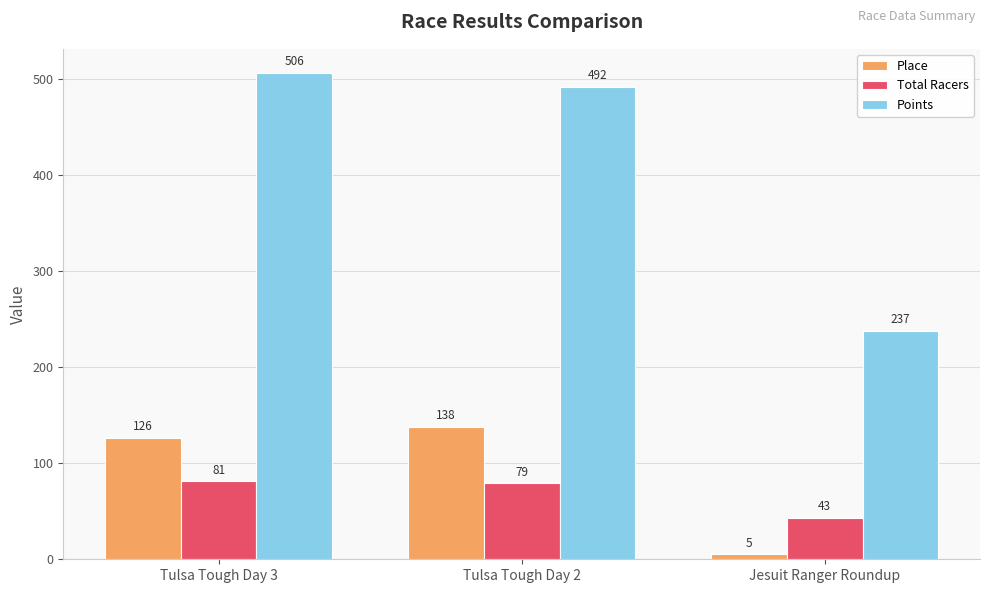

True or false: Points has a value of 157.0 at Tulsa Tough Day 2.

False